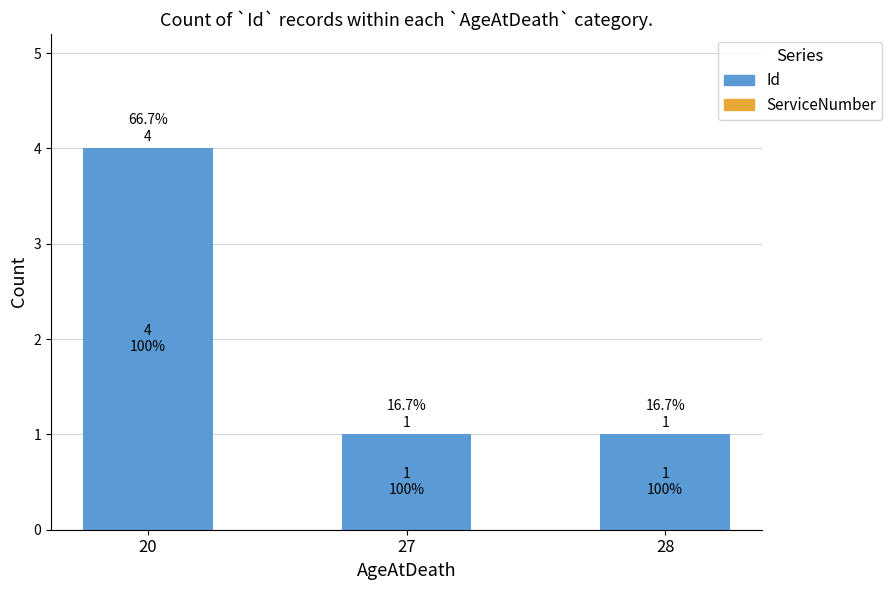

Reading left to right, list all the values displayed in this chart.

20=4	27=1	28=1